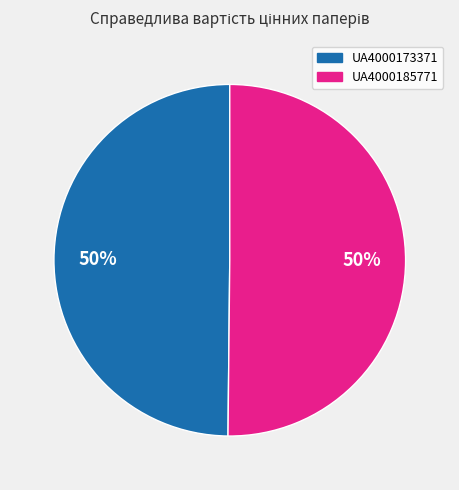

Is it true that UA4000173371 is 40% of the pie?

False